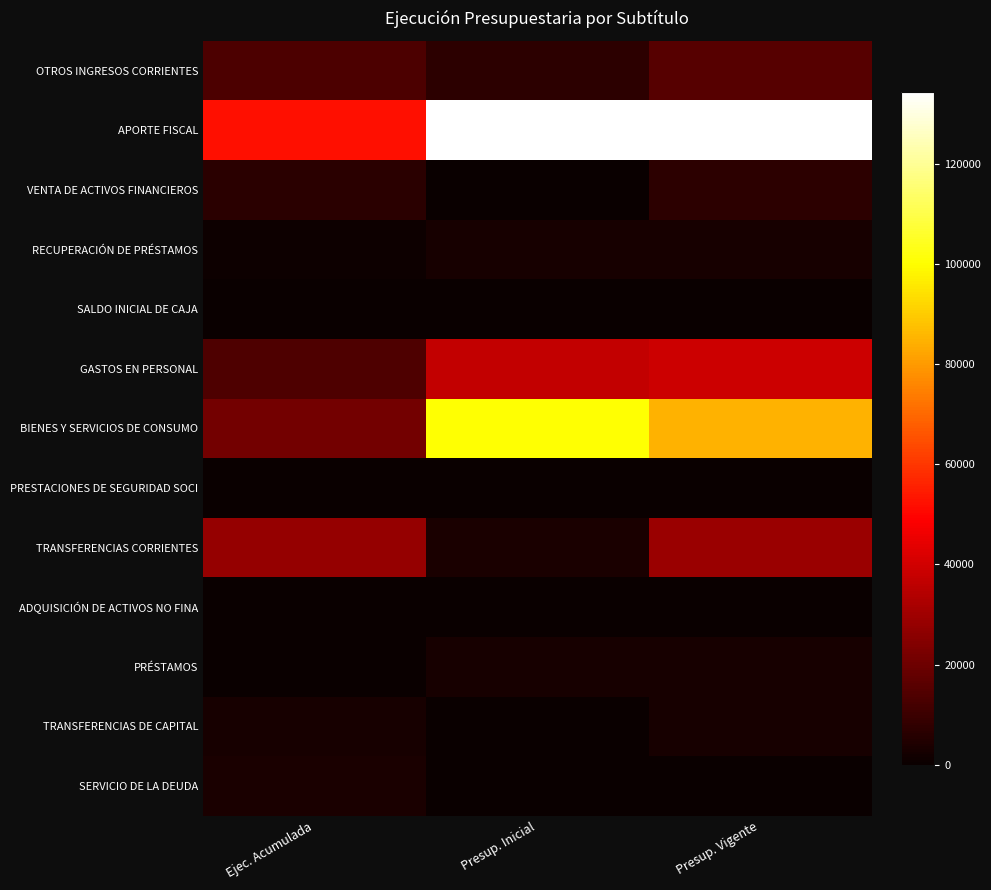

Which has a higher value, Presup. Inicial or Ejec. Acumulada?

Ejec. Acumulada